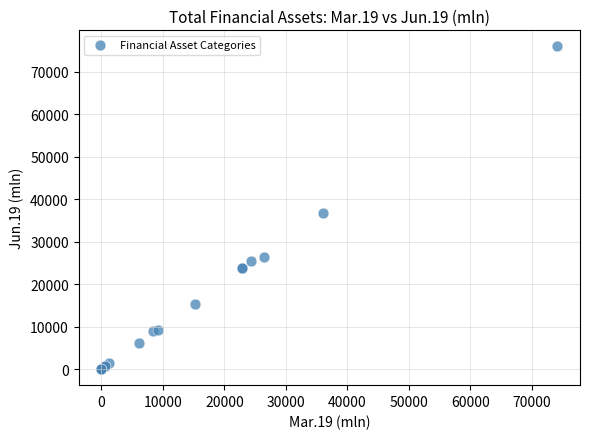

What Y value in the scatter plot is closest to 37947?

36818.8